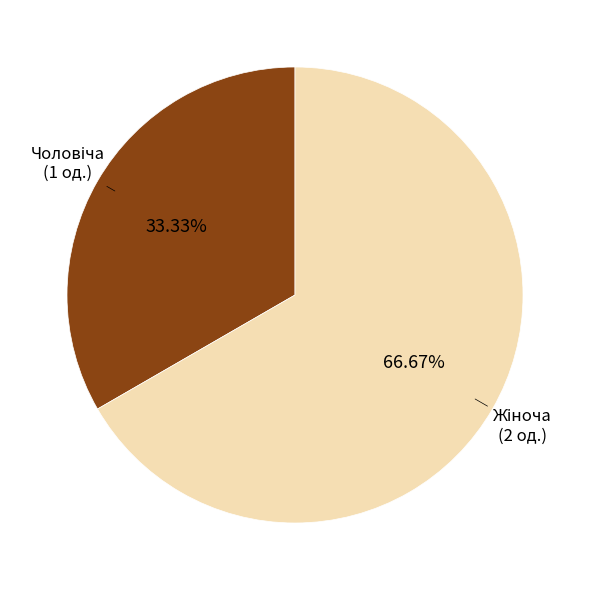

Is there a majority slice in this chart?

Yes